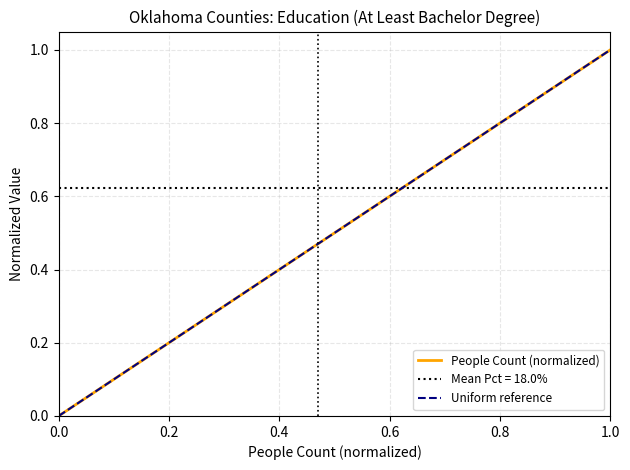

True or false: People Count (normalized) has a value of 0.0 at 0.0.

True